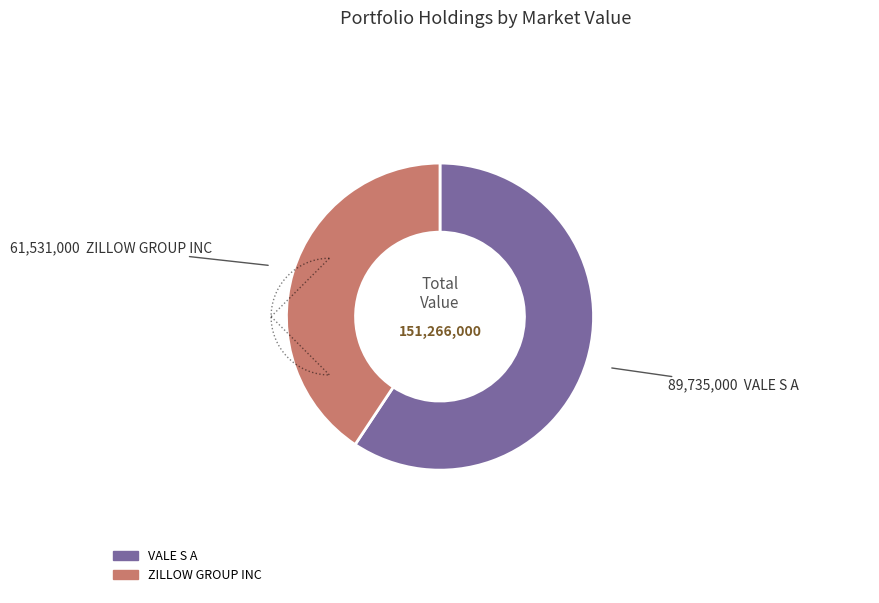

What is the change in value from VALE S A to ZILLOW GROUP INC?

-28204000